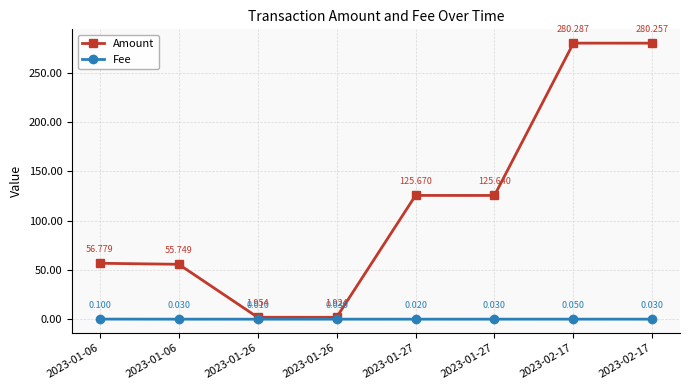

Is this an area chart (filled region under the line)?

No